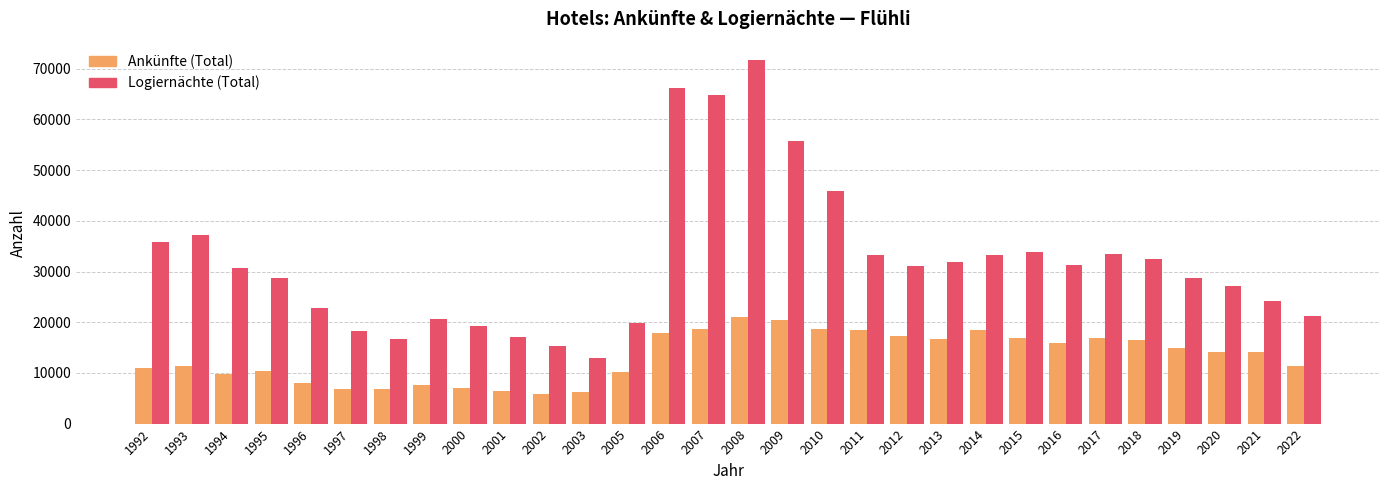

Rank the series by their average value, from lowest to highest.

Ankünfte (Total), Logiernächte (Total)